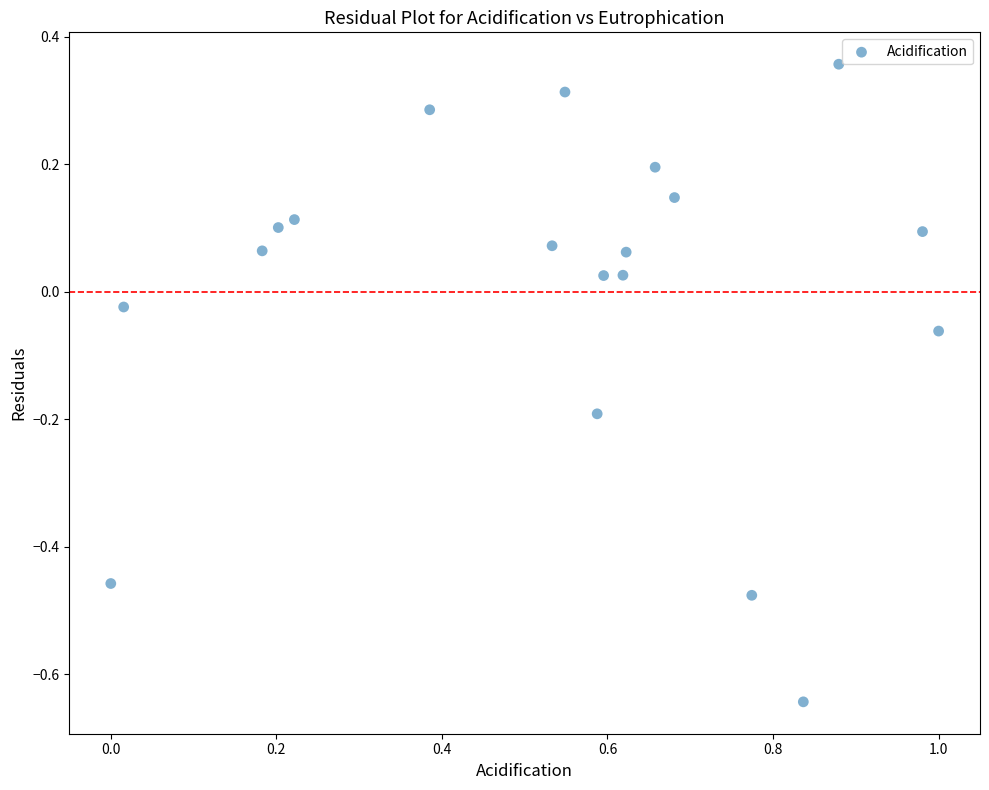

What is the range of Y values (max minus min)?

1.0